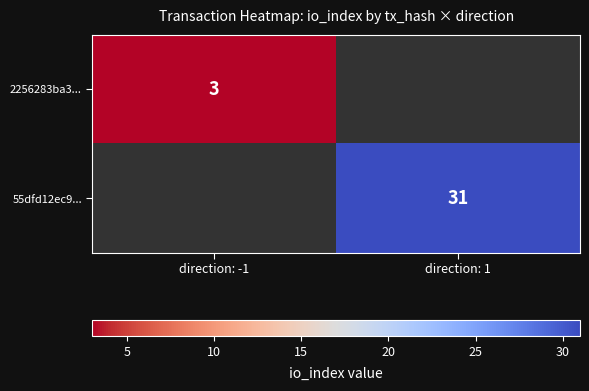

The 2256283ba3... series shows 3 at direction: -1. True or false?

True